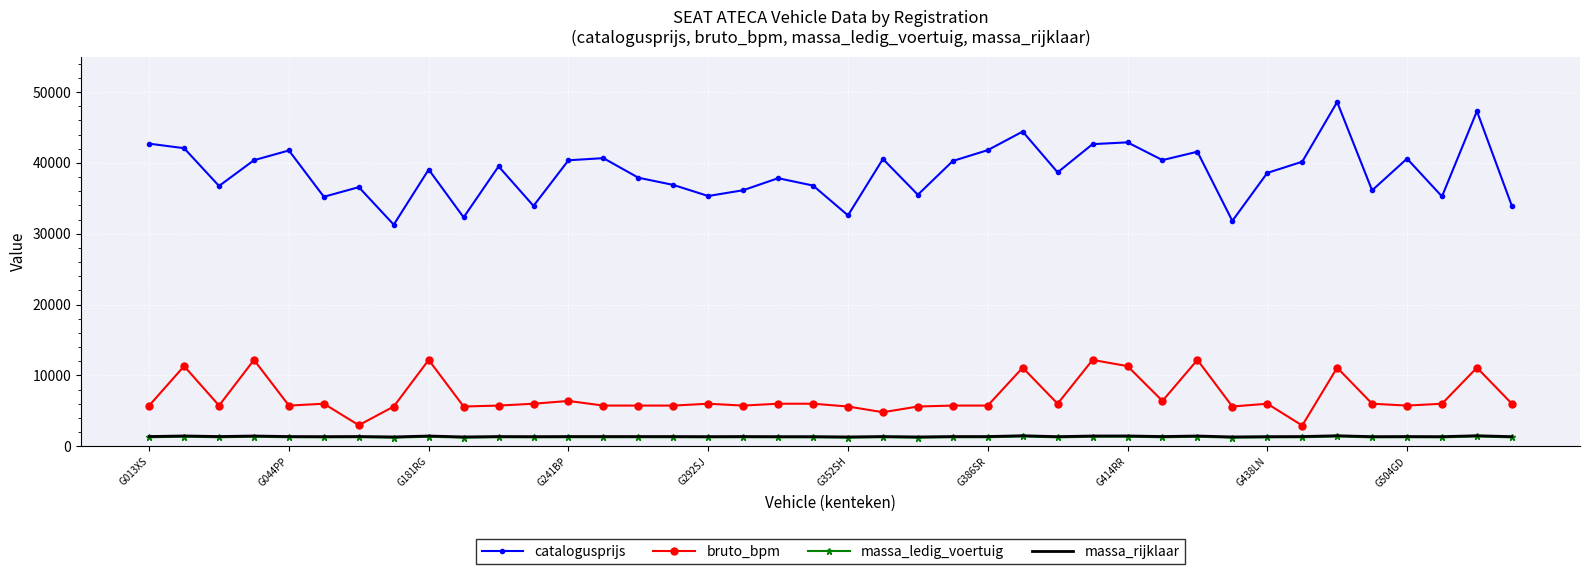

Which series has the largest range (max minus min)?

catalogusprijs